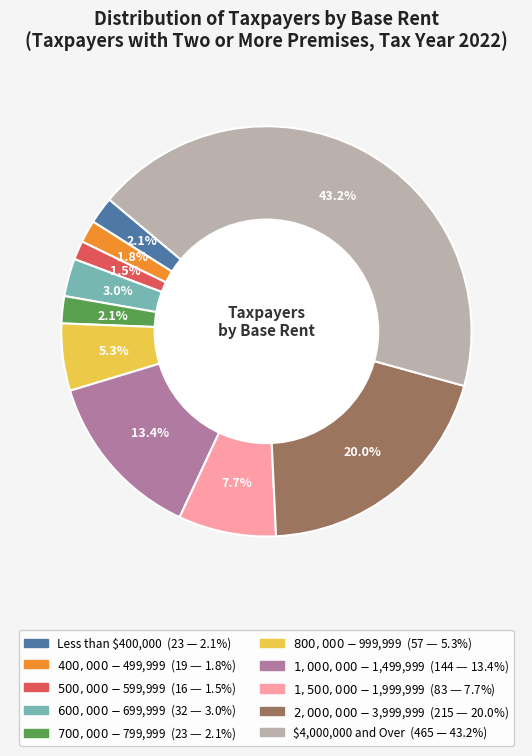

Is there a majority slice in this chart?

No